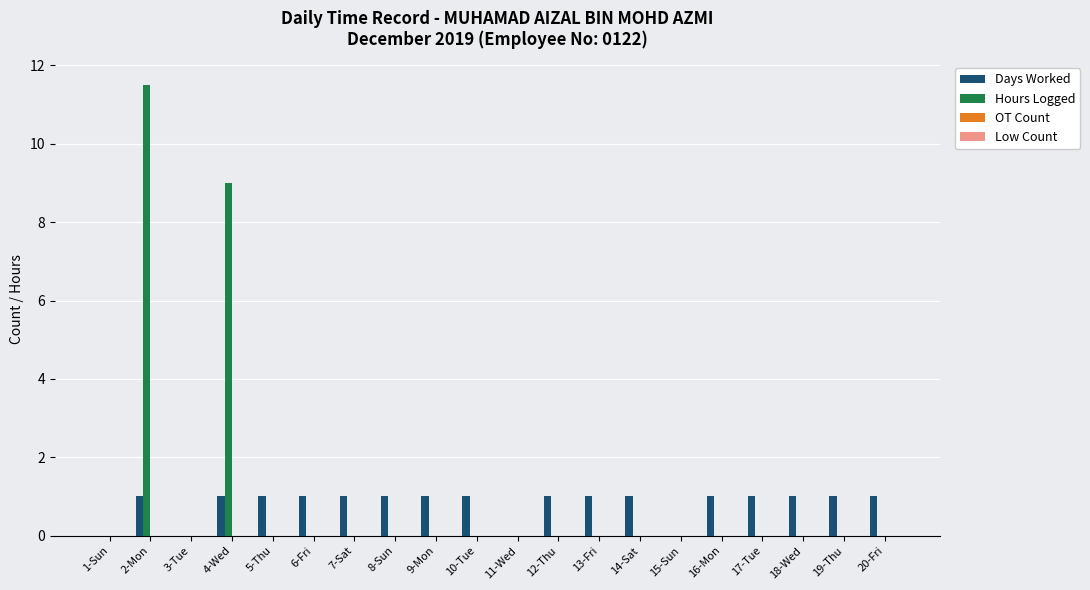

Where is Hours Logged nearest to the value 5?

4-Wed